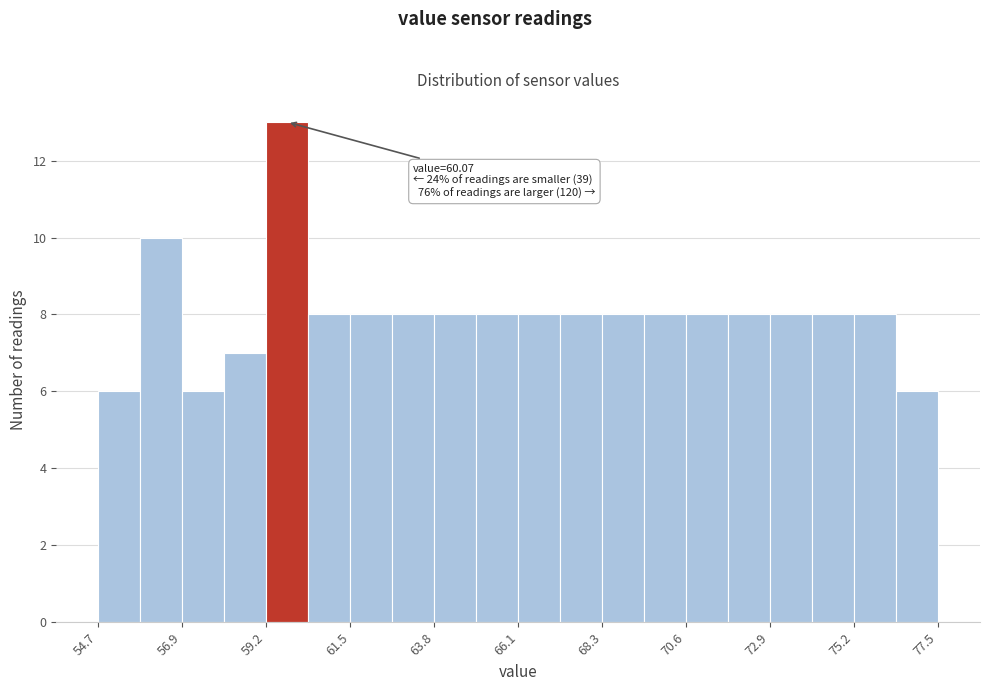

Around what value on the x-axis is the tallest bar? Give the approximate position of its centre, as read against the axis.

60.0